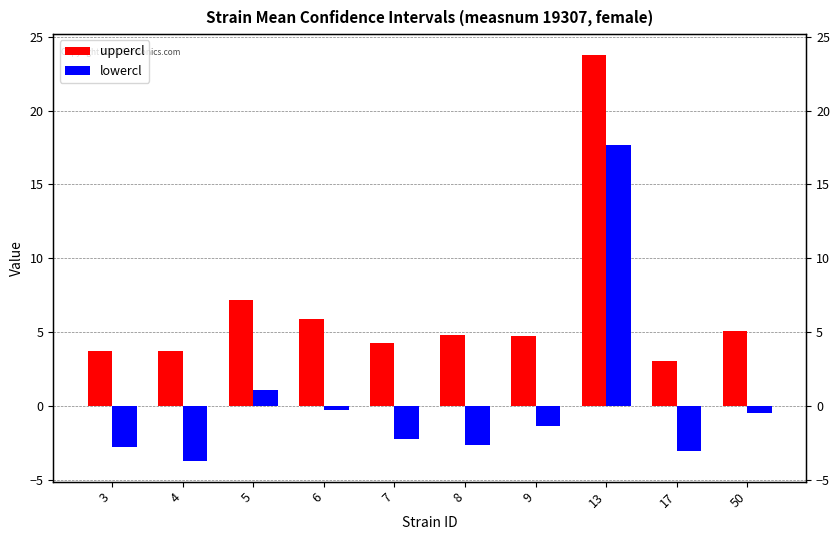

List the series in order of their overall mean, lowest first.

lowercl, uppercl